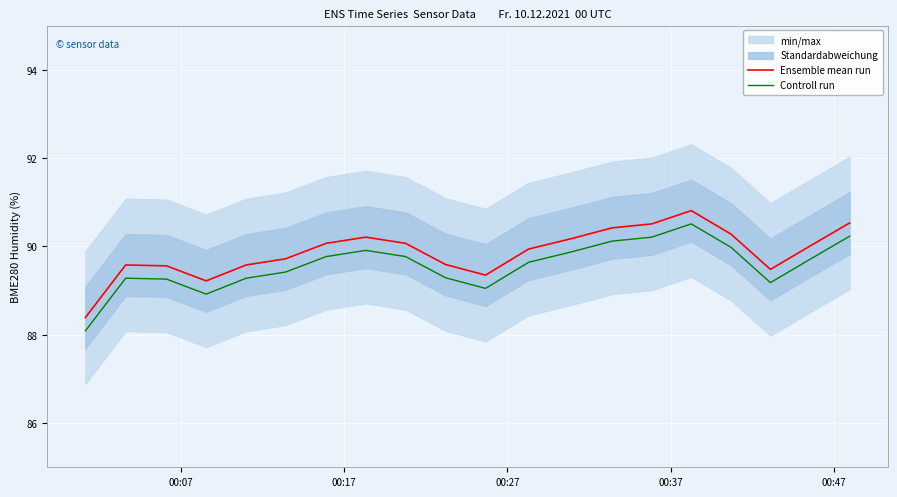

True or false: Ensemble mean run and Controll run intersect in this chart.

False